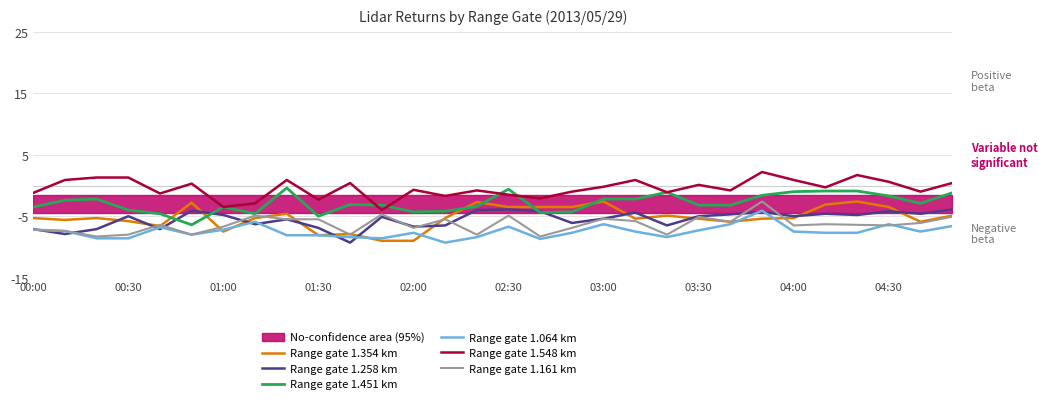

What is the difference between the maximum and minimum values in the Range gate 1.258 km series?

5.4